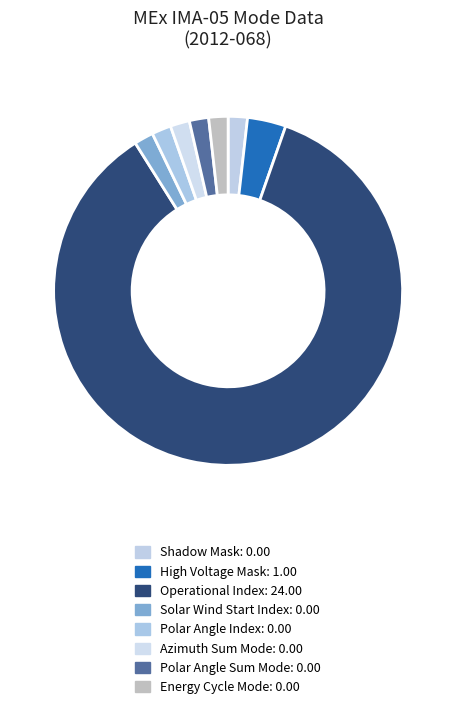

Is it true that Polar Angle Index is 7% of the pie?

False